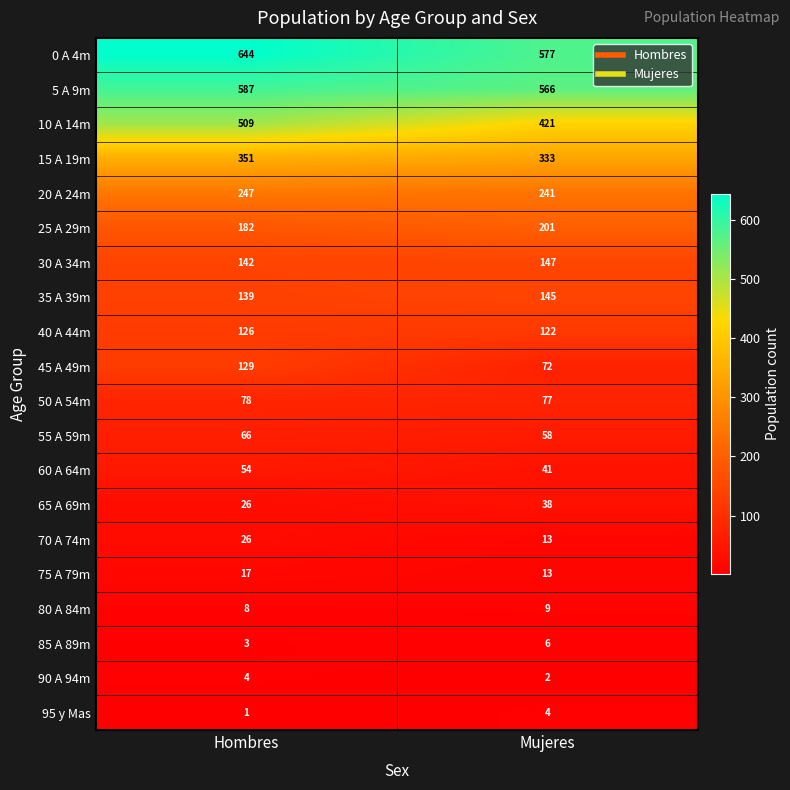

What is the difference between the maximum and minimum values in the 85 A 89m series?

3